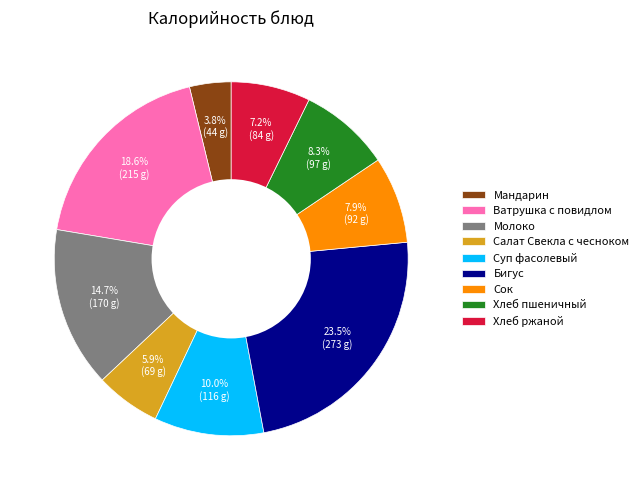

Which slice is the largest?

Бигус